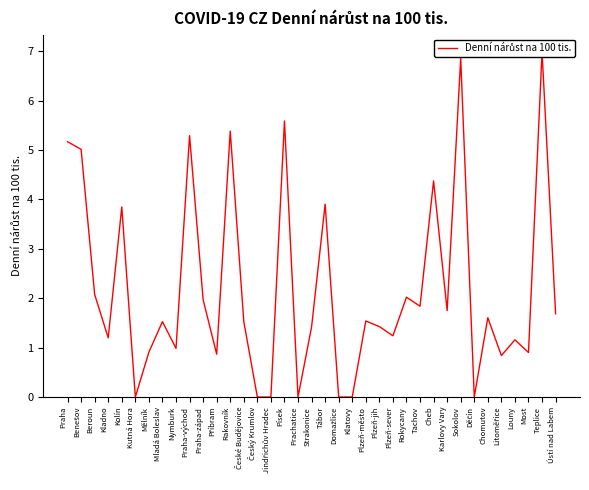

What position from the right is Rakovník?

25